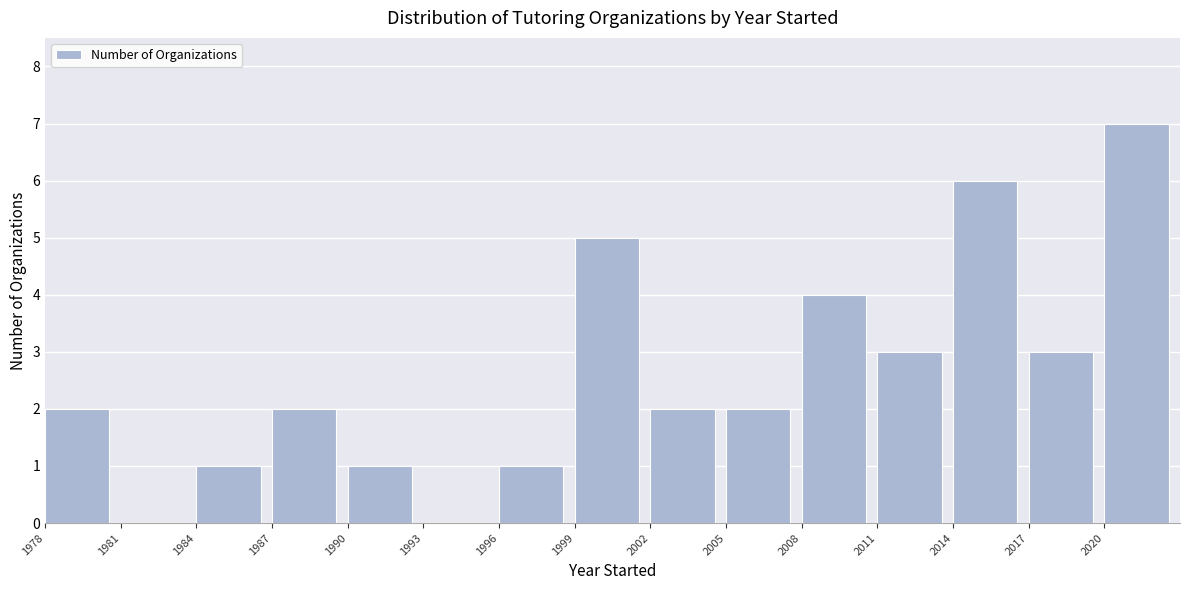

What is the height of the bar covering 1999 to 2002 on the x-axis? The values are not printed on the chart, so give them approximately, as read against the axis.

5